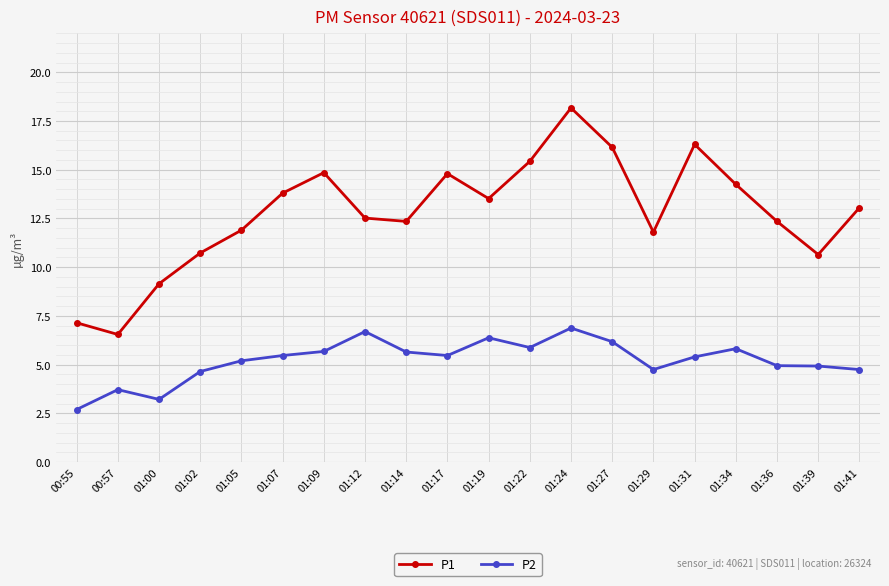

What is the label of the 1st point from the left?

00:55